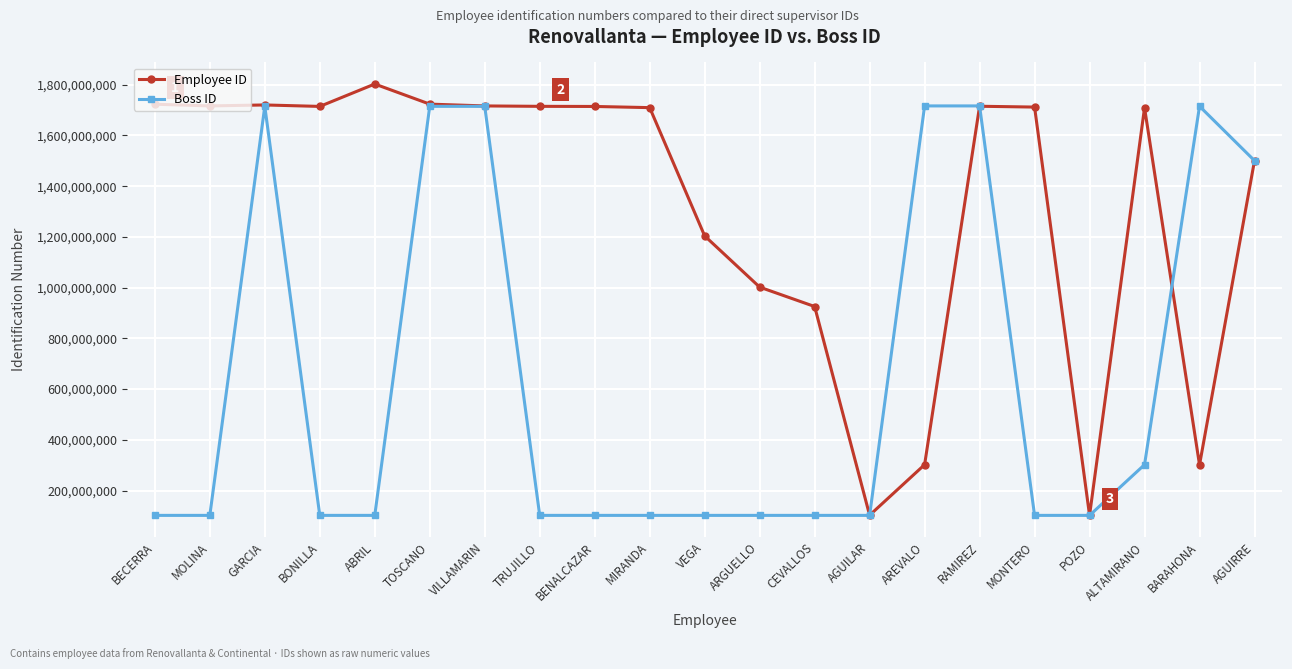

What are all the series names shown in the legend?

Employee ID, Boss ID